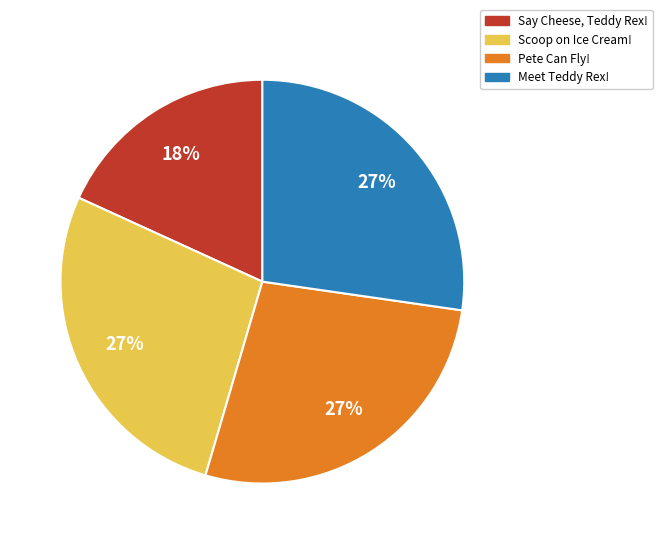

Approximately how many times larger is the value at Scoop on Ice Cream! compared to Pete Can Fly!?

1.0